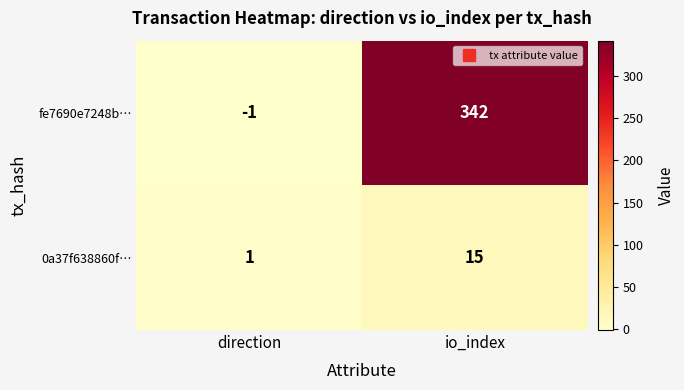

What is the difference between the 0a37f638860f… values at io_index and direction?

14